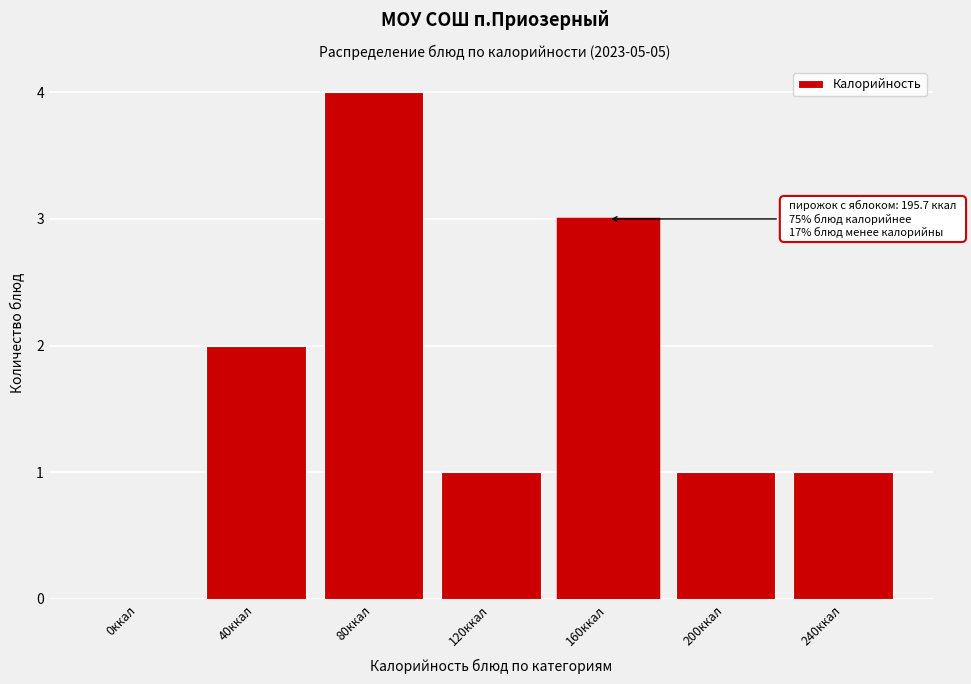

Reading left to right, transcribe all the data shown in this chart.

0ккал=0	40ккал=2	80ккал=4	120ккал=1	160ккал=3	200ккал=1	240ккал=1